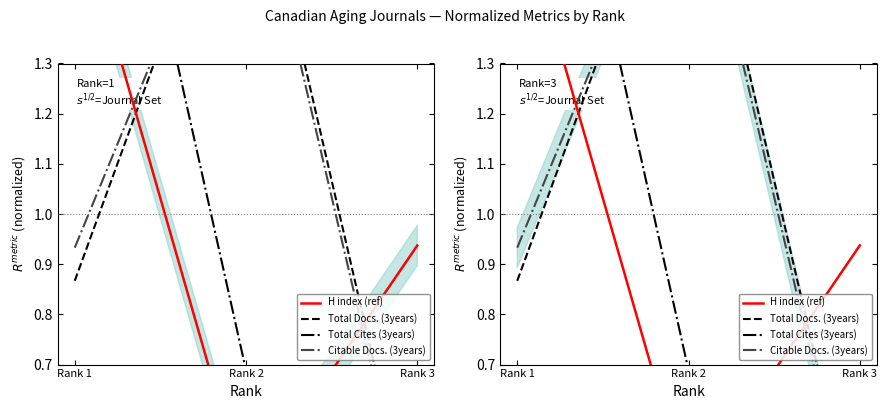

True or false: Citable Docs. (3years) has a value of 0.5 at Rank 3.

False